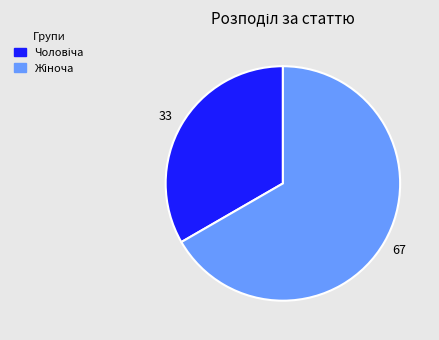

Is there a majority slice in this chart?

Yes